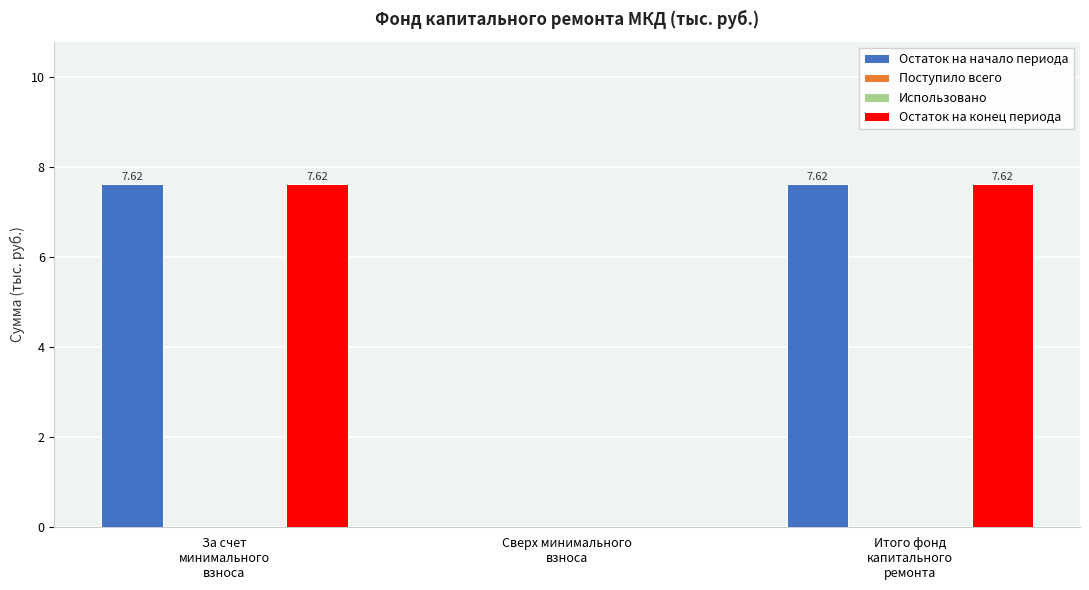

How many values in Остаток на начало периода are above zero?

2